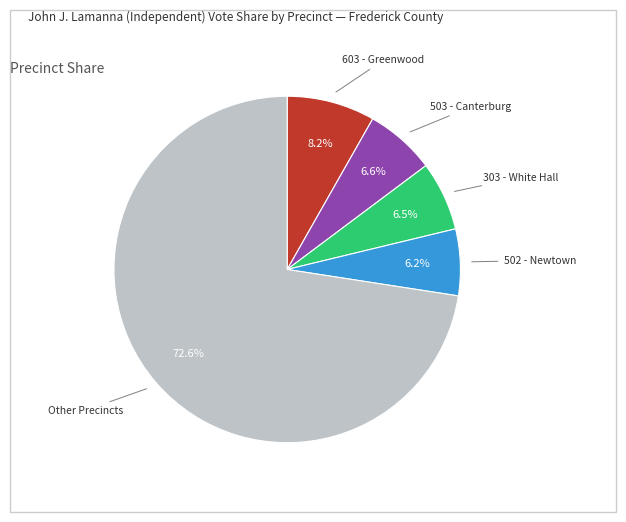

Does any single category account for the majority?

Yes